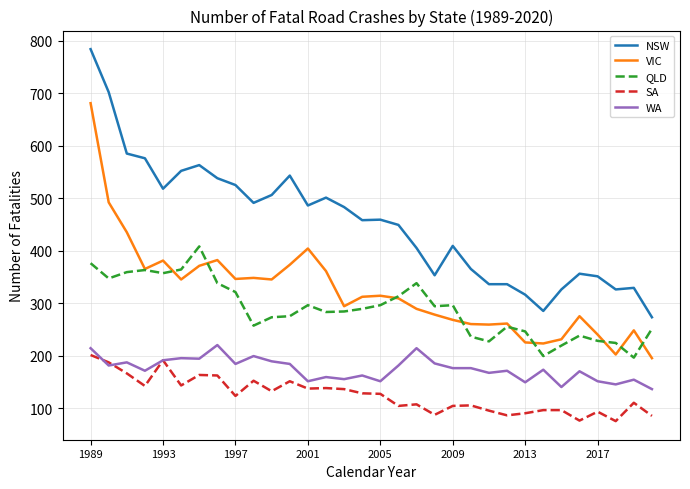

What are all the series names shown in the legend?

NSW, VIC, QLD, SA, WA